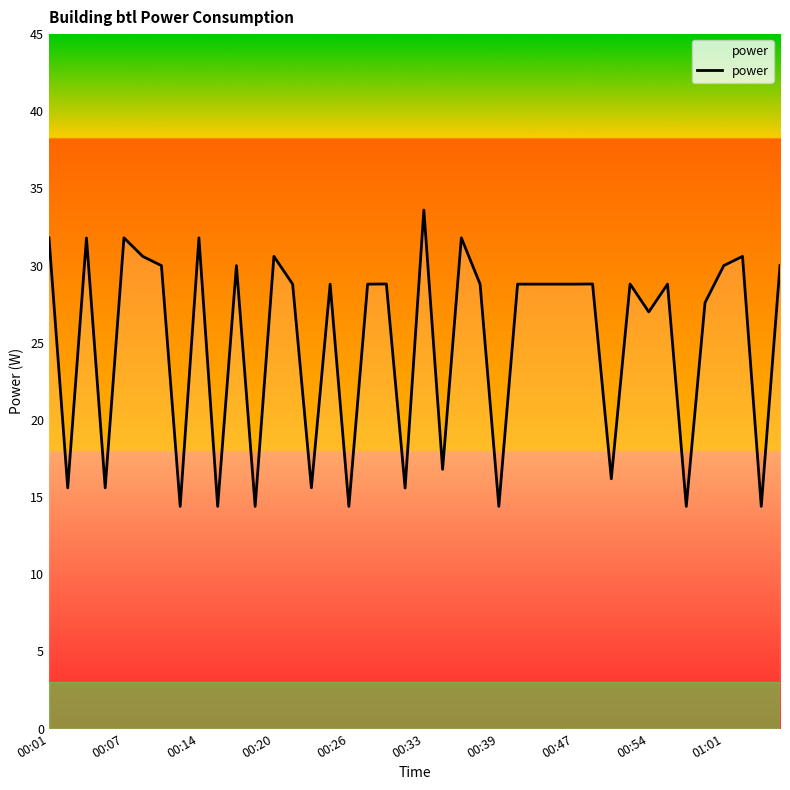

What is the minimum value shown in the chart?

14.4